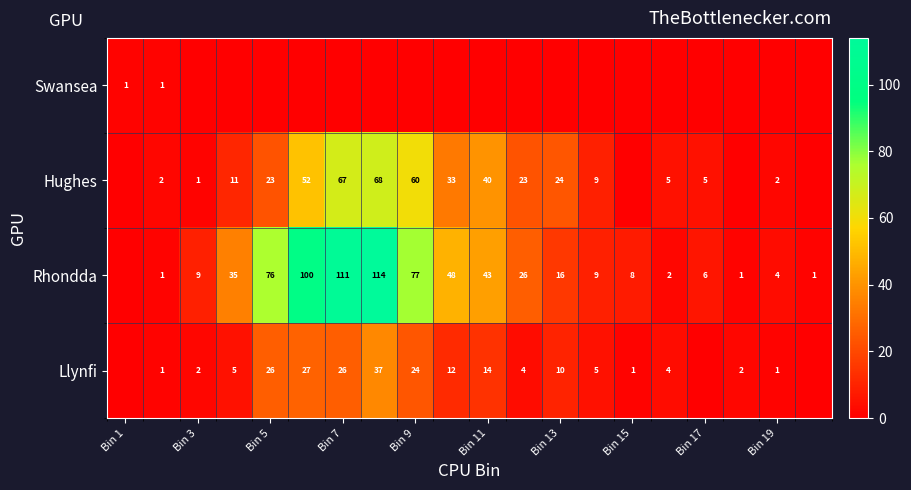

True or false: Llynfi has a value of 26 at Bin 5.

True